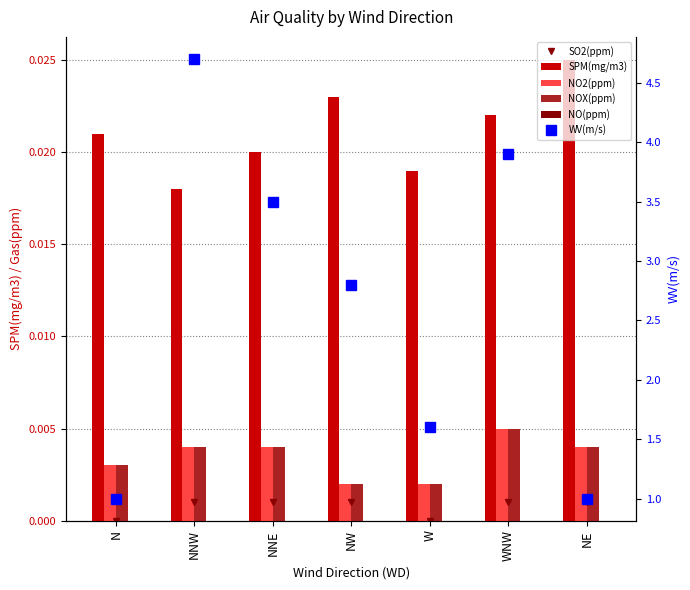

Is the value of NO(ppm) at NNE greater than the value of WV(m/s) at NW?

No